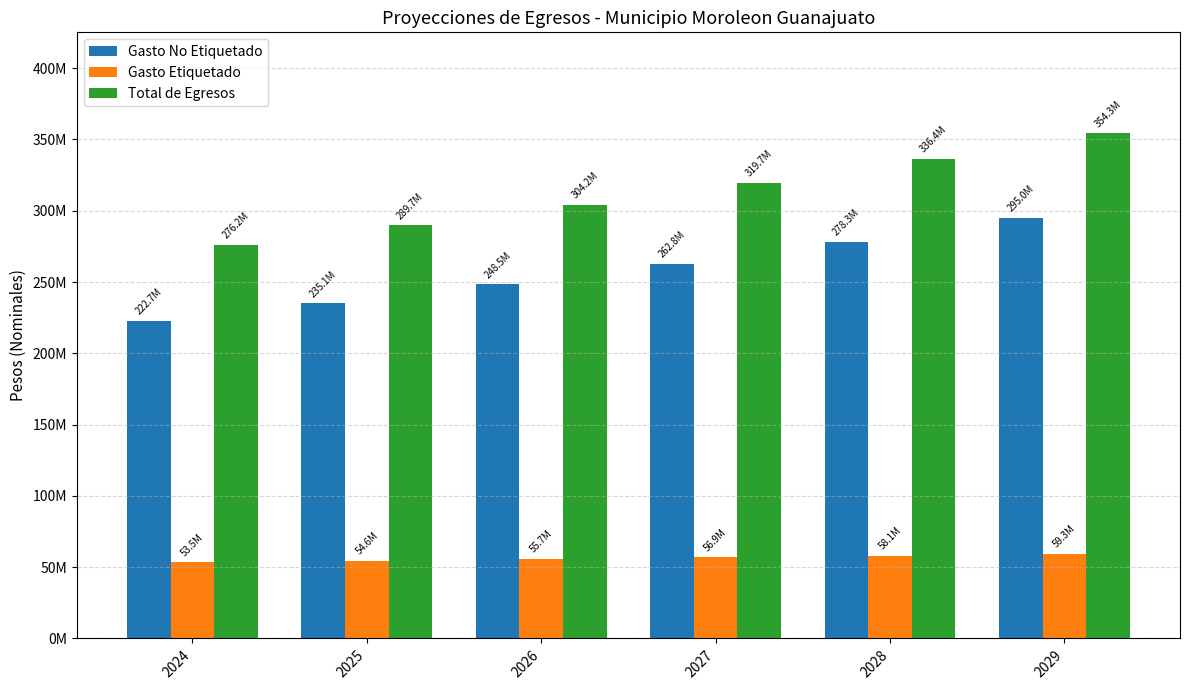

Are the bars horizontal?

No